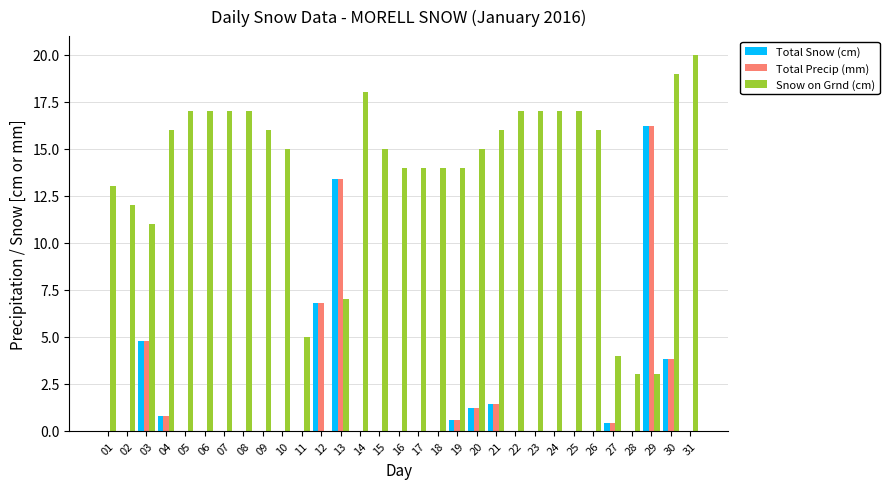

The Total Snow (cm) series shows 5.7 at 30. True or false?

False